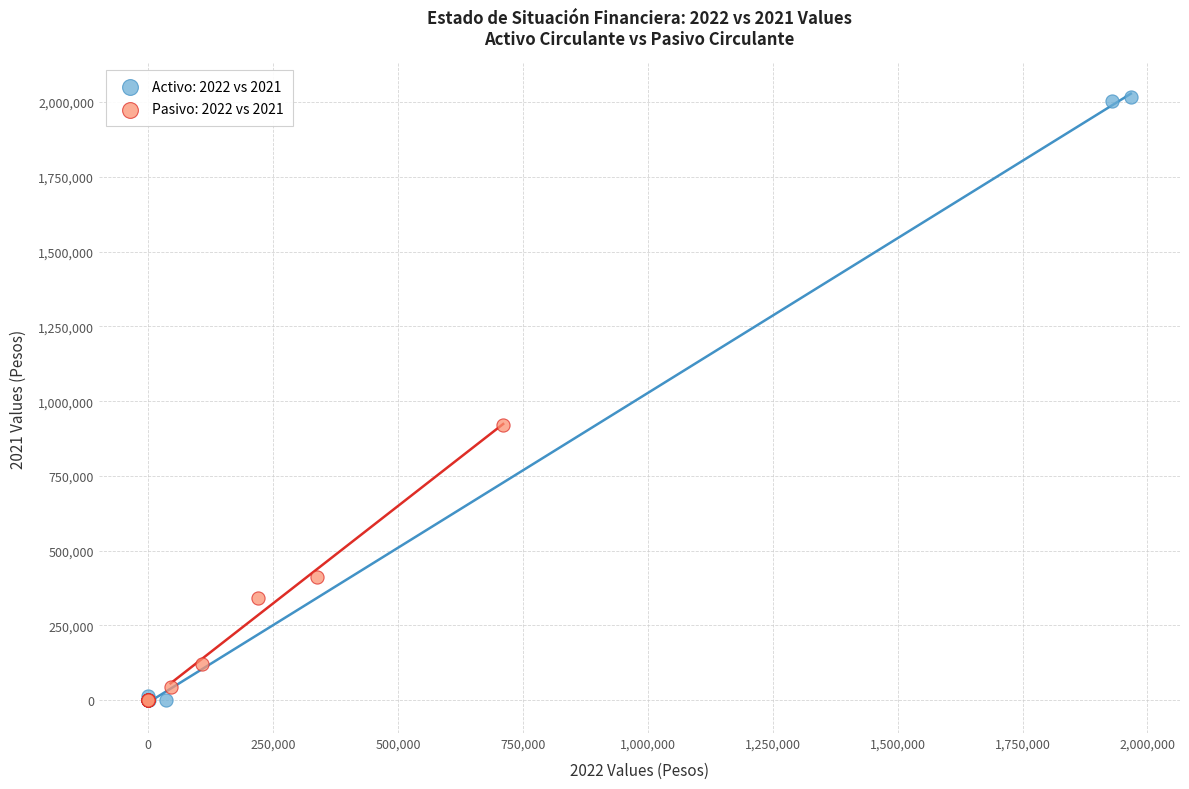

What are all the series names shown in the legend?

Activo: 2022 vs 2021, Pasivo: 2022 vs 2021